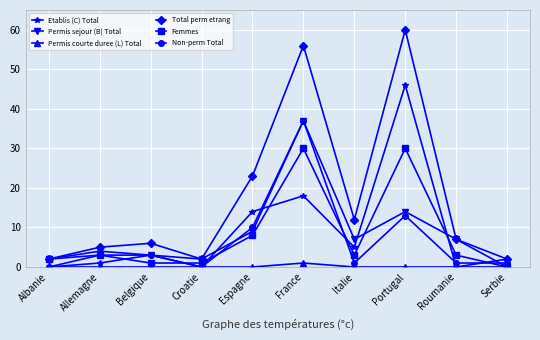

Which series has the widest spread of values?

Total perm etrang